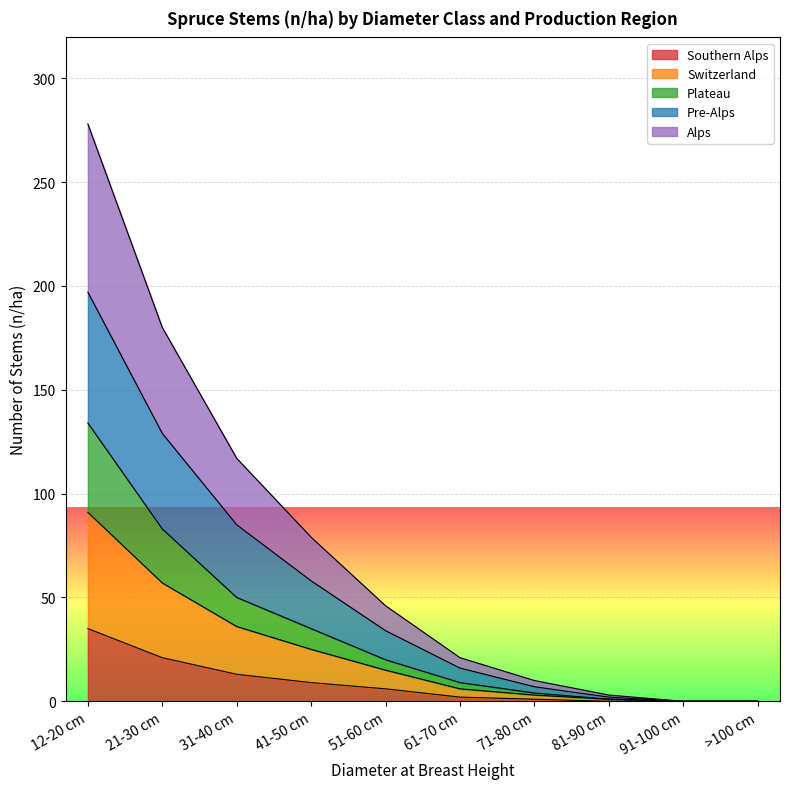

How many categories are shown in the chart?

11